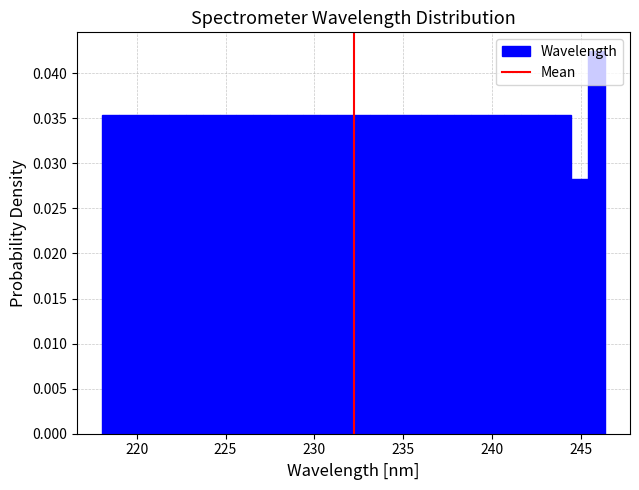

Read against the x-axis, roughly where is the centre of the tallest bar?

246.0